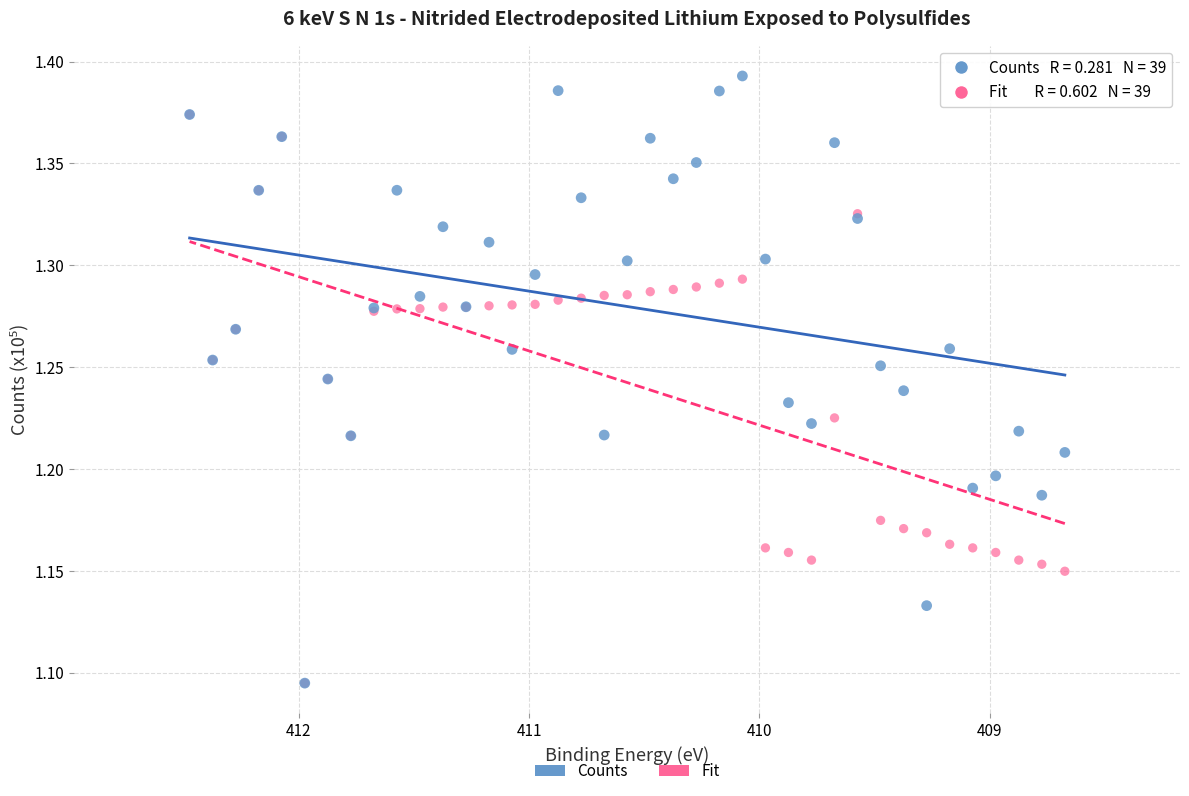

Which series reaches the maximum Y coordinate?

Counts